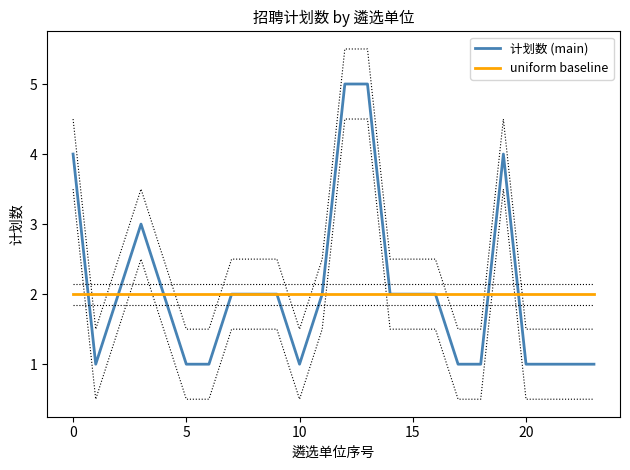

Rank the series by their average value, from highest to lowest.

计划数 (main), uniform baseline